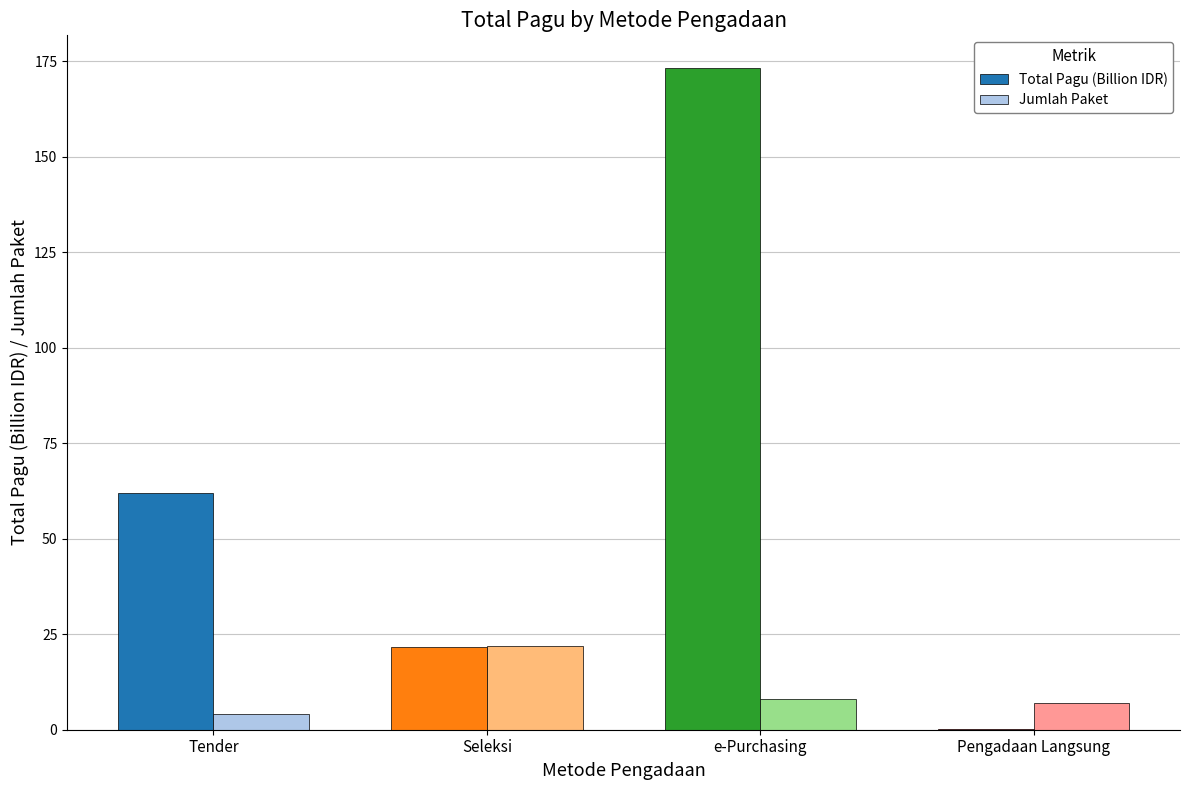

Reading left to right, what are all the values shown in this chart?

Total Pagu (Billion IDR): Tender=62.0	Seleksi=21.6	e-Purchasing=173.1	Pengadaan Langsung=0.2
Jumlah Paket: Tender=4.0	Seleksi=22.0	e-Purchasing=8.0	Pengadaan Langsung=7.0